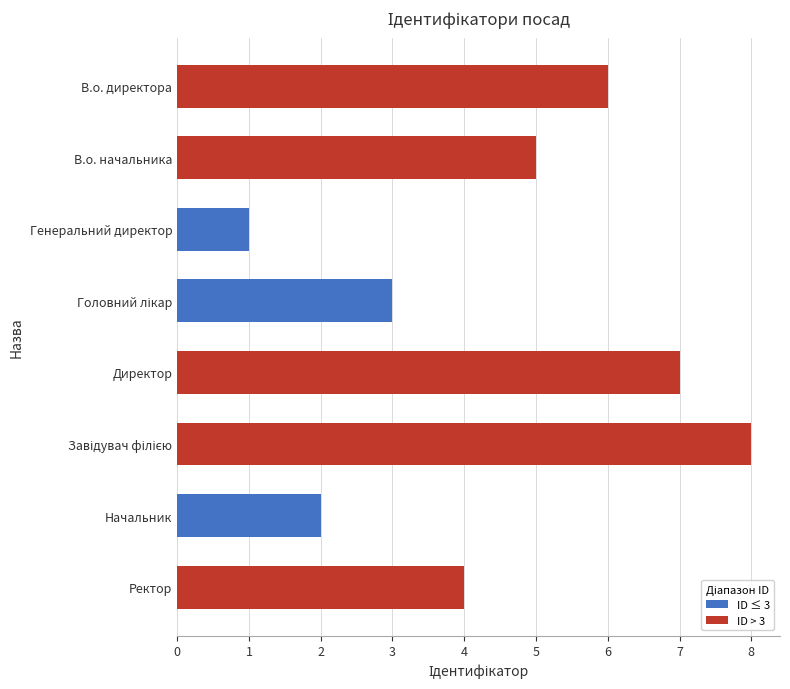

How many data points are less than 5?

4